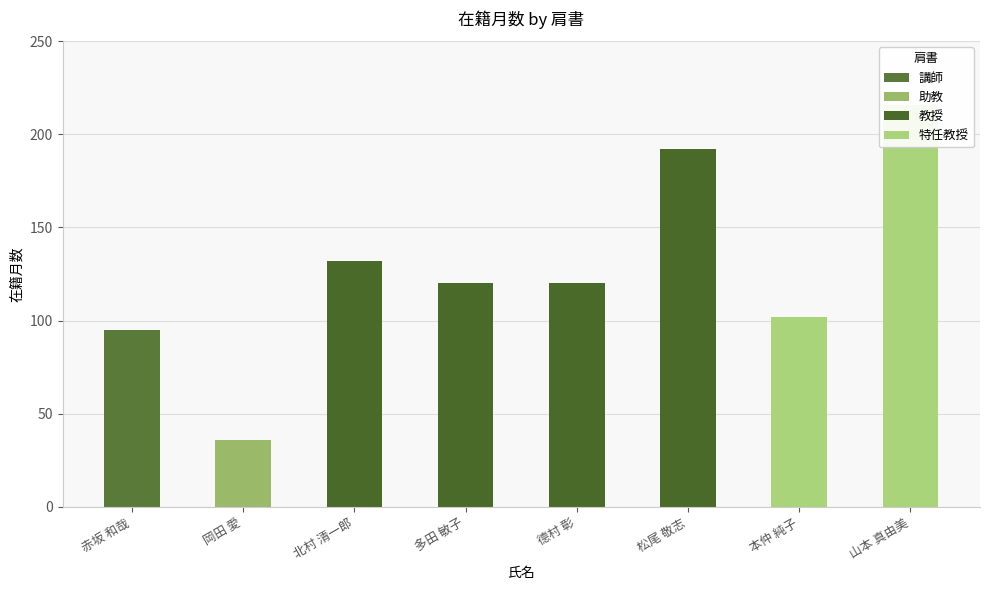

Which label corresponds to the smallest value in the chart?

岡田 愛